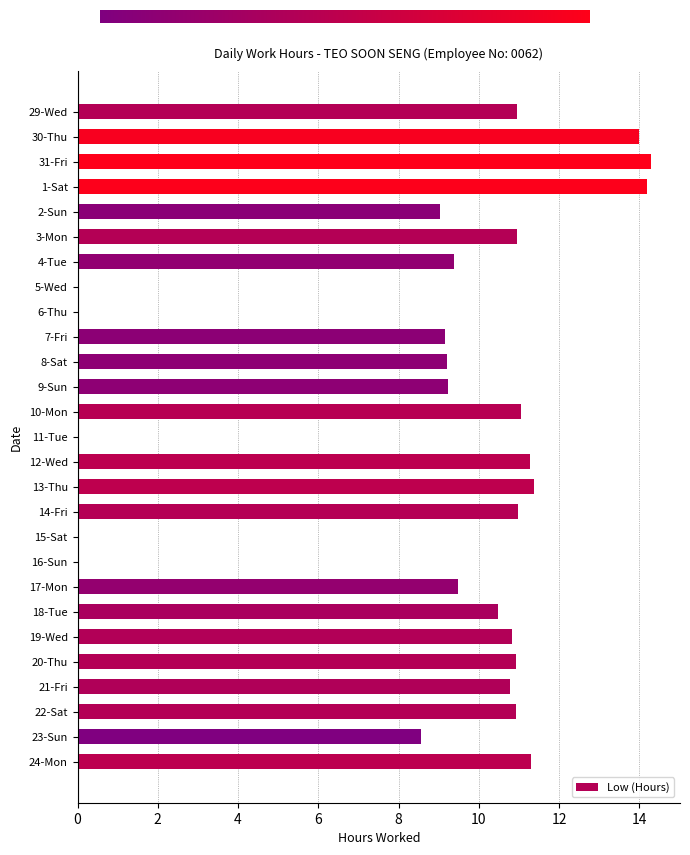

What is the greatest value displayed?

14.3